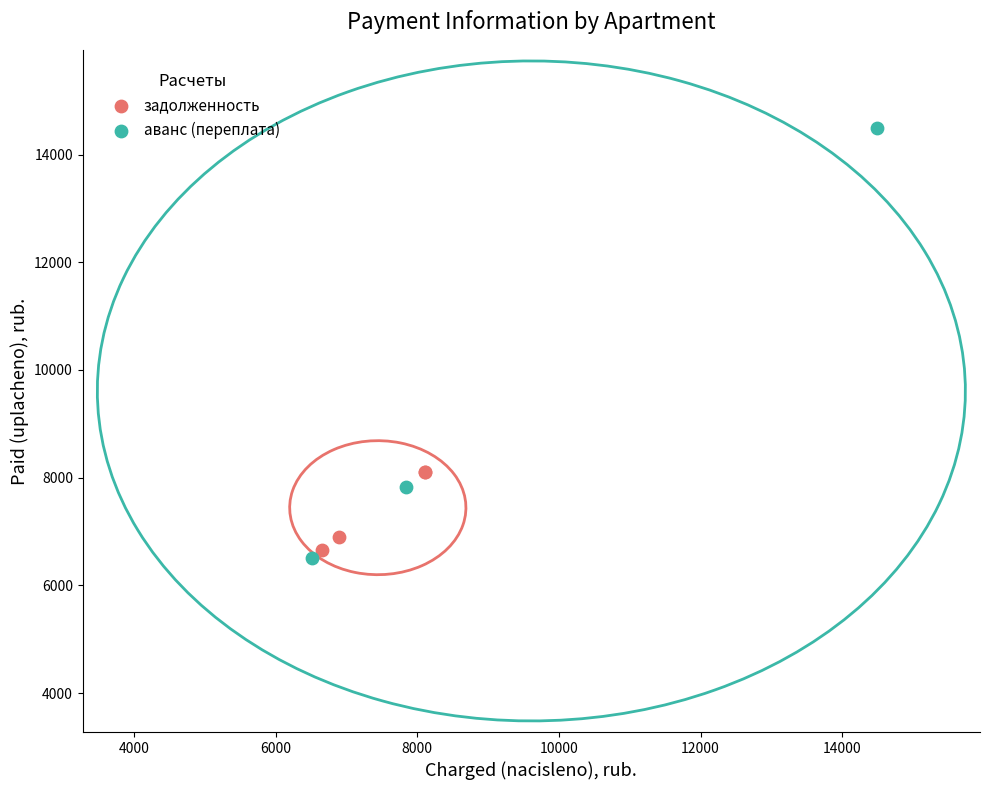

What are all the series names shown in the legend?

задолженность, аванс (переплата)